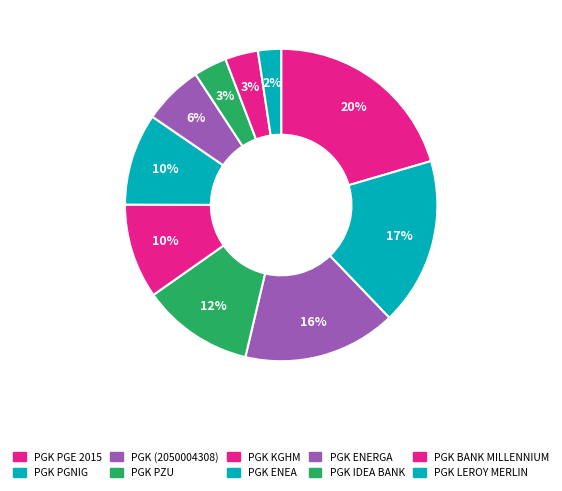

Count the number of slices in the pie.

10